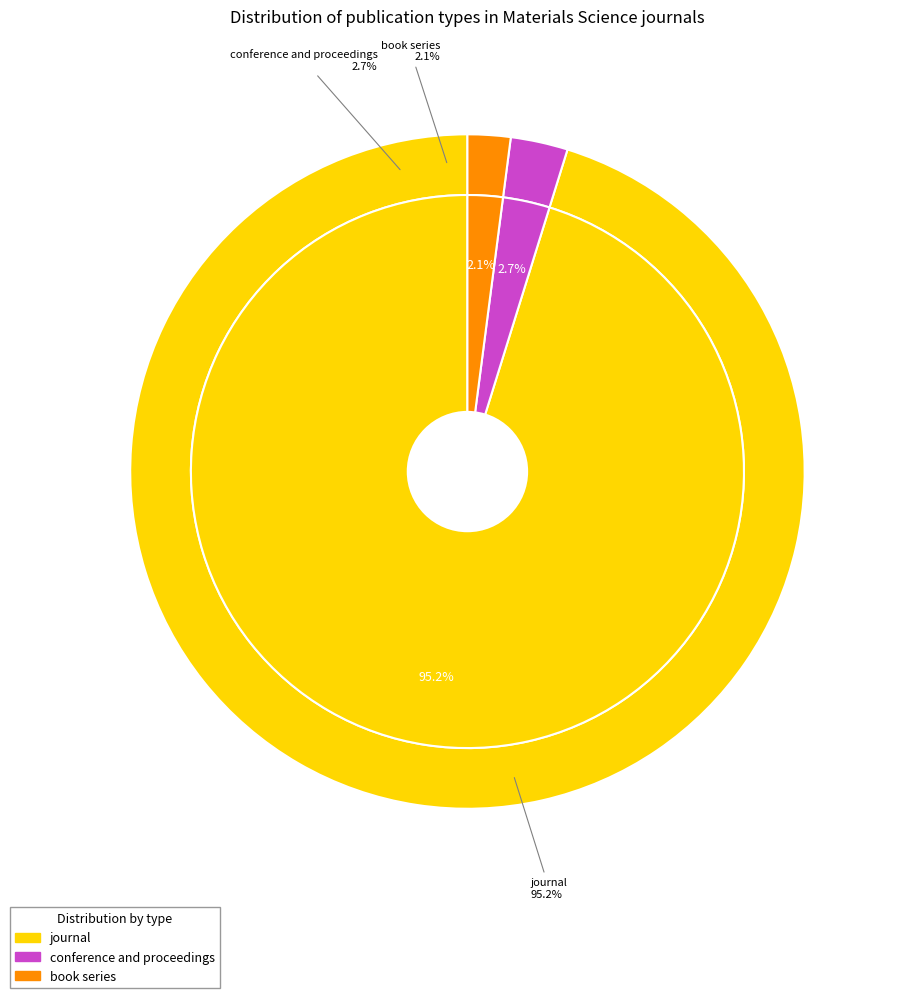

Approximately how many times larger is the value at conference and proceedings compared to book series?

1.3